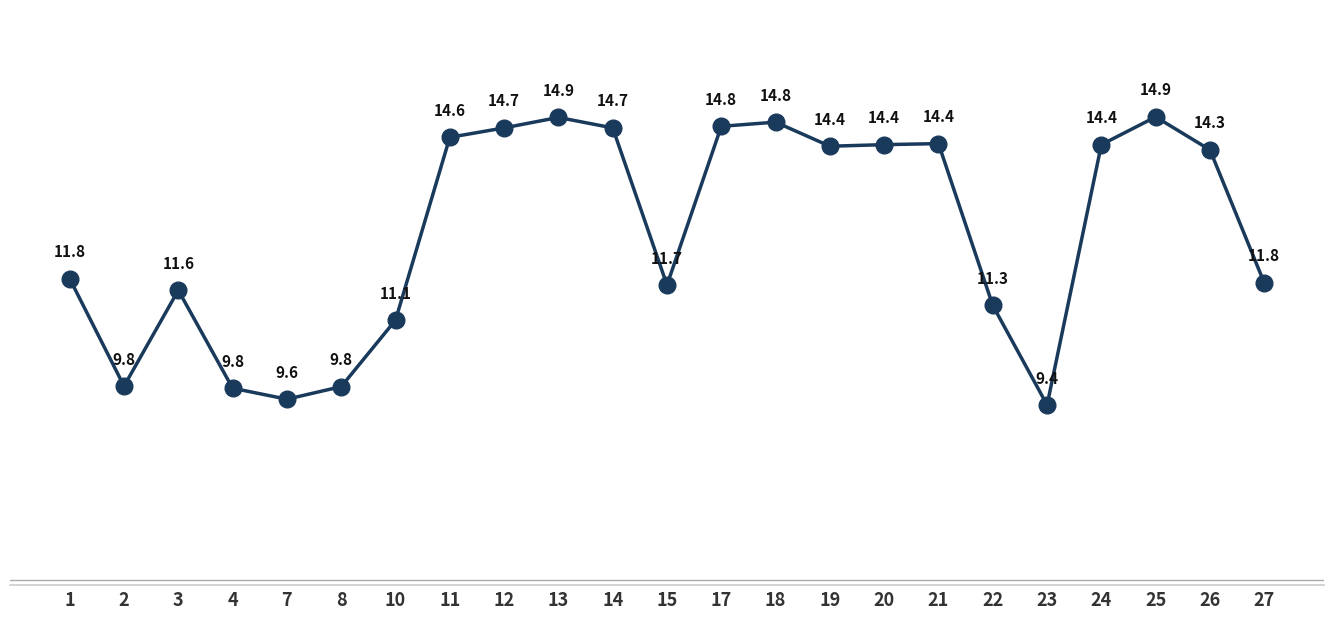

The chart shows a value of 14.4 at 19. True or false?

True